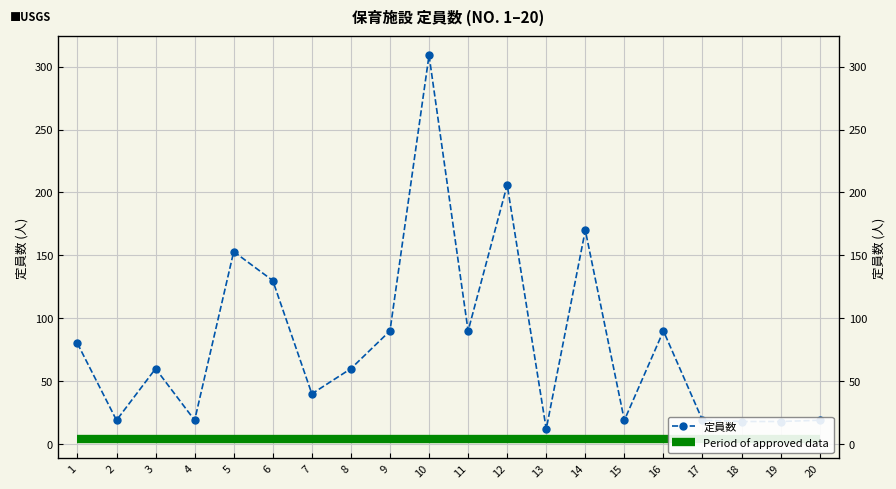

Rank the categories by 定員数 value from lowest to highest.

13, 18, 19, 2, 4, 15, 17, 20, 7, 3, 8, 1, 9, 11, 16, 6, 5, 14, 12, 10